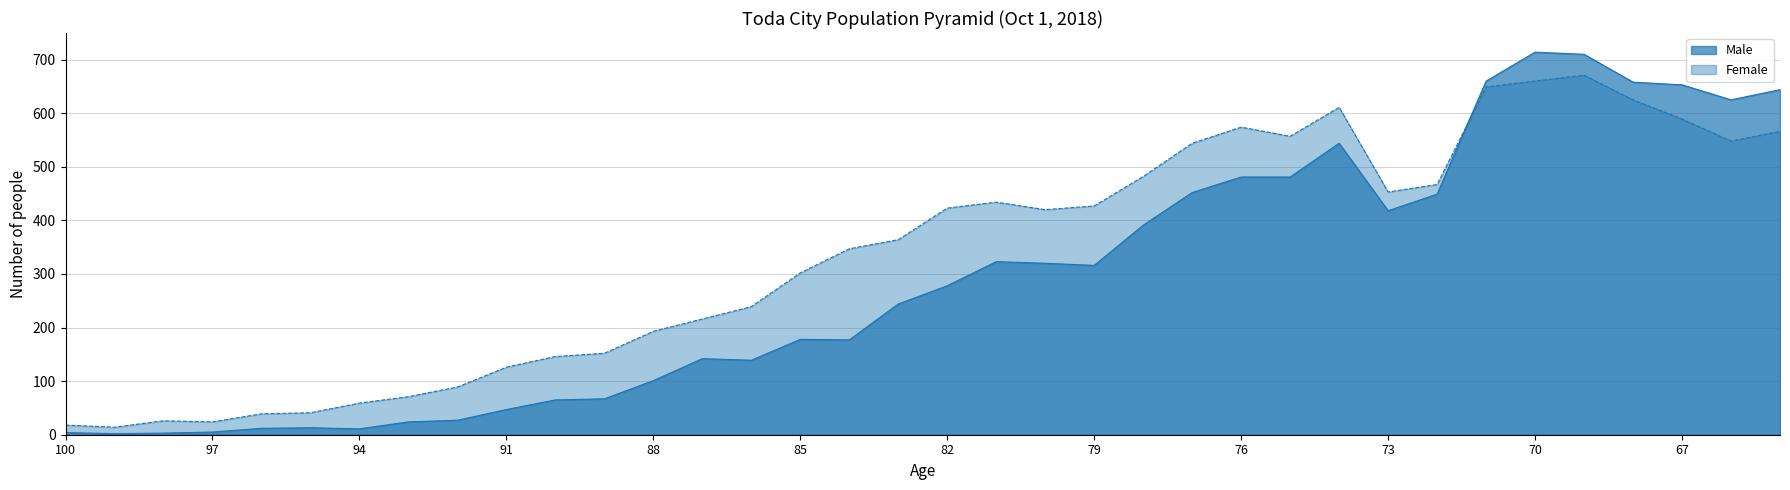

Which series changed the most between 67 and 65?

Female